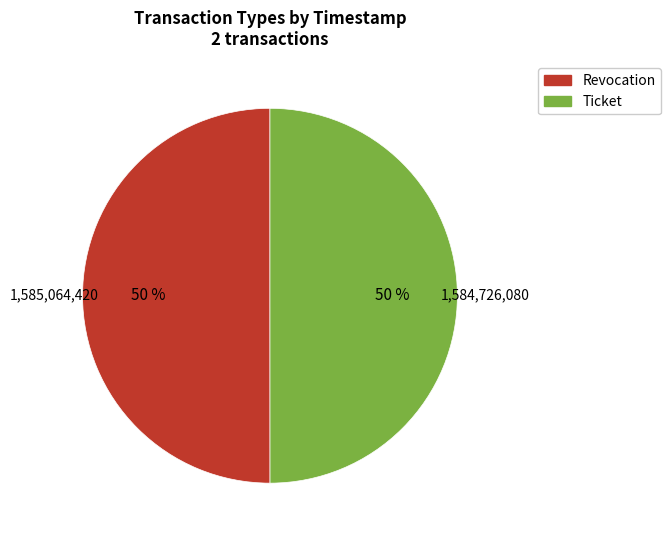

Do Ticket and Revocation together represent more than half of the pie?

Yes